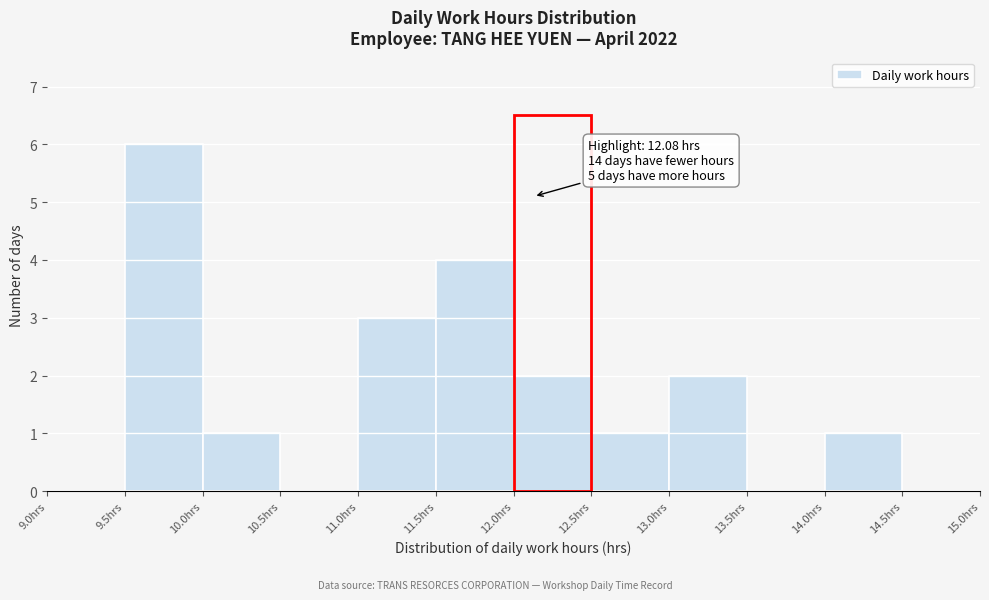

Over which range of the x-axis is the bar tallest?

9.5 to 10.0